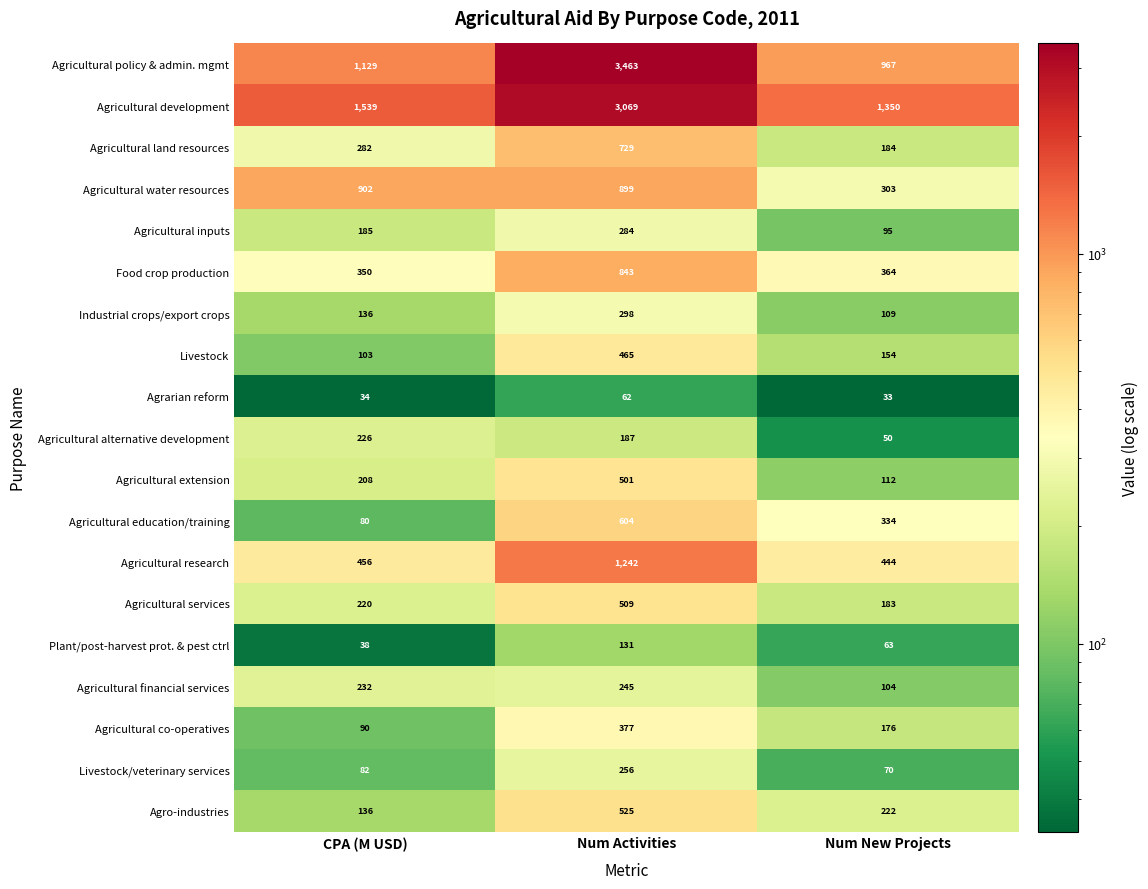

List the series in order of their peak value, highest first.

Agricultural policy & admin. mgmt, Agricultural development, Agricultural research, Agricultural water resources, Food crop production, Agricultural land resources, Agricultural education/training, Agro-industries, Agricultural services, Agricultural extension, Livestock, Agricultural co-operatives, Industrial crops/export crops, Agricultural inputs, Livestock/veterinary services, Agricultural financial services, Agricultural alternative development, Plant/post-harvest prot. & pest ctrl, Agrarian reform